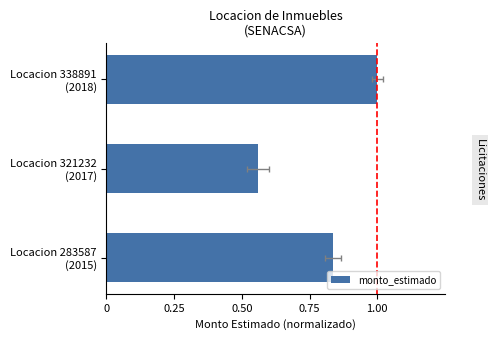

Are the bars horizontal?

Yes